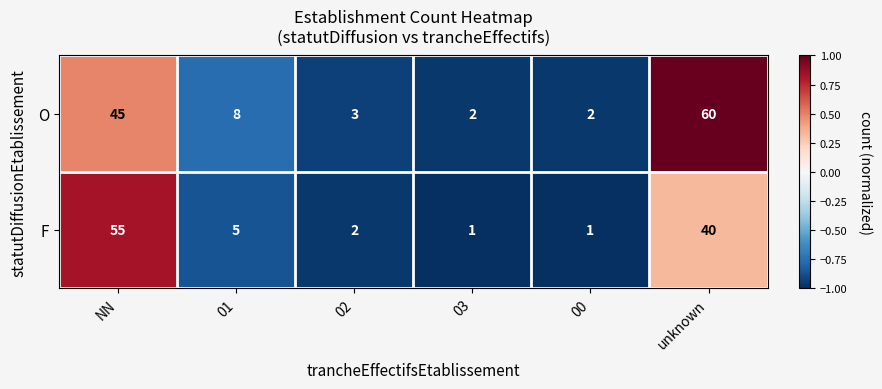

List the series in order of their overall mean, highest first.

O, F